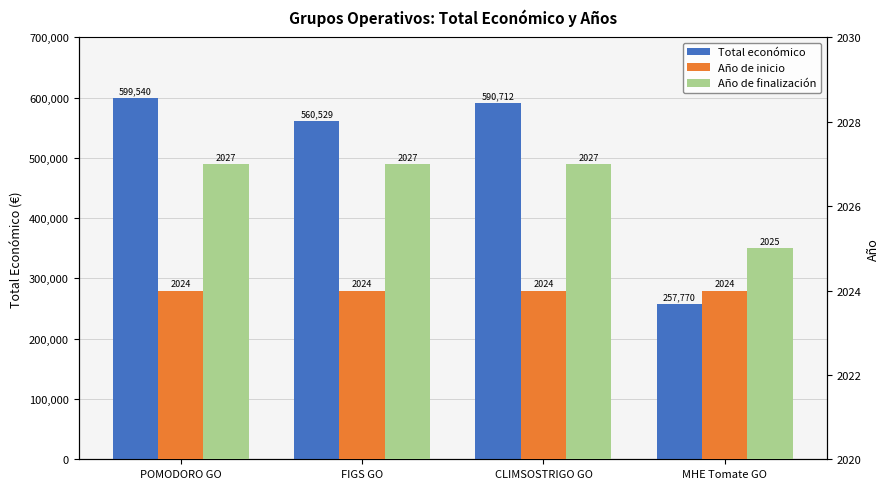

Rank the series at MHE Tomate GO from highest to lowest value.

Total económico, Año de finalización, Año de inicio